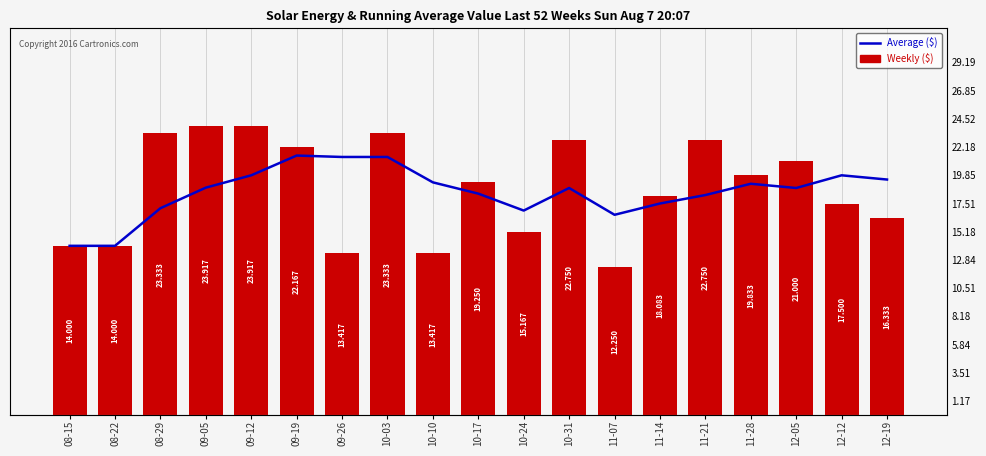

How many data points in Weekly ($) are less than 19?

9